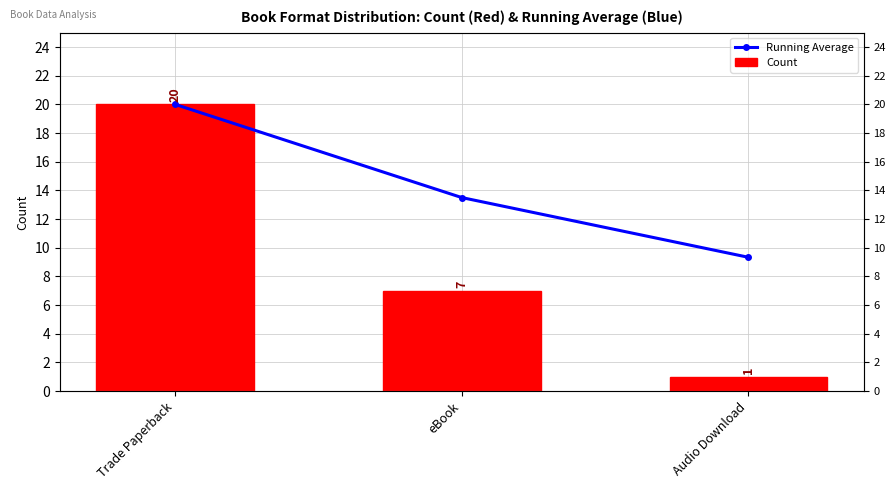

The value of Running Average at Trade Paperback is 20.0. True or false?

True